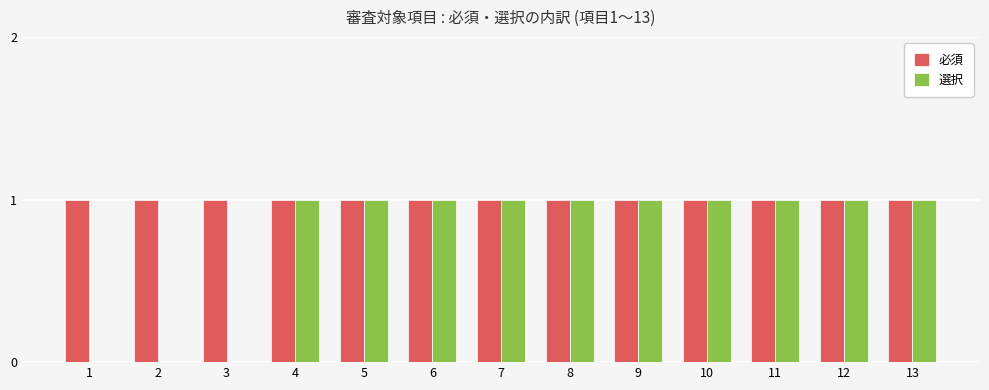

What are all the series names shown in the legend?

必須, 選択